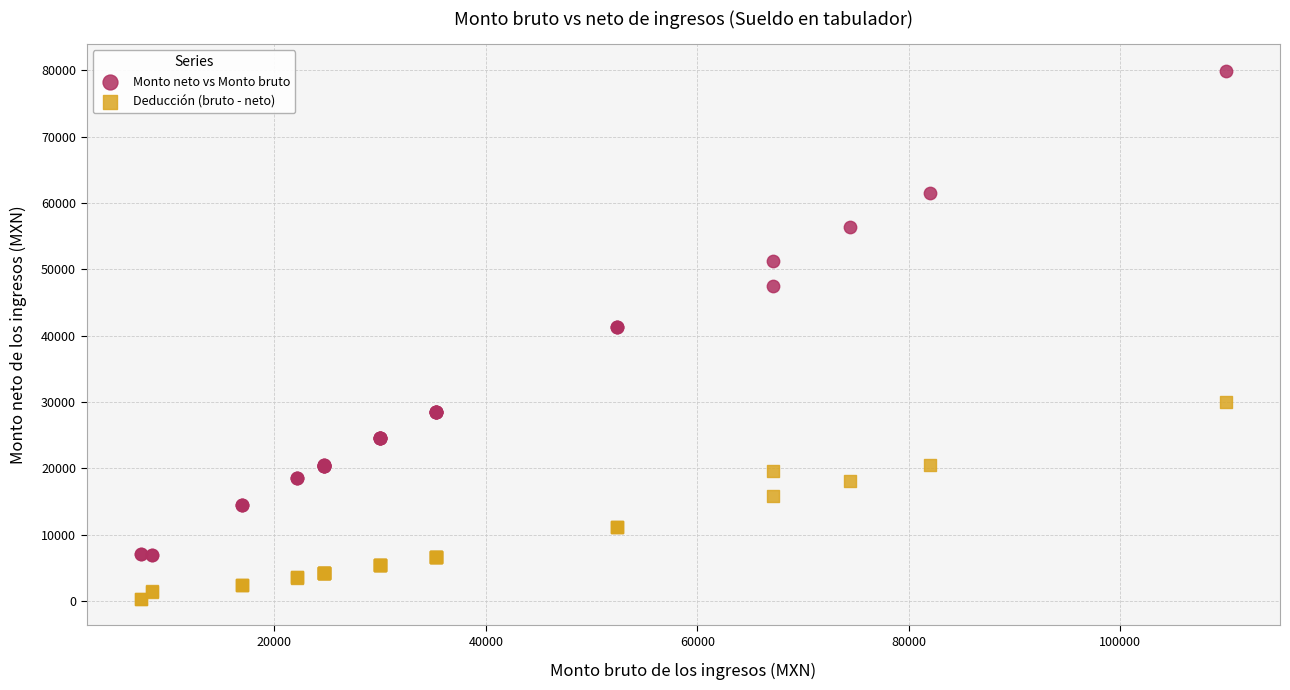

Which series reaches the minimum Y coordinate?

Deducción (bruto - neto)